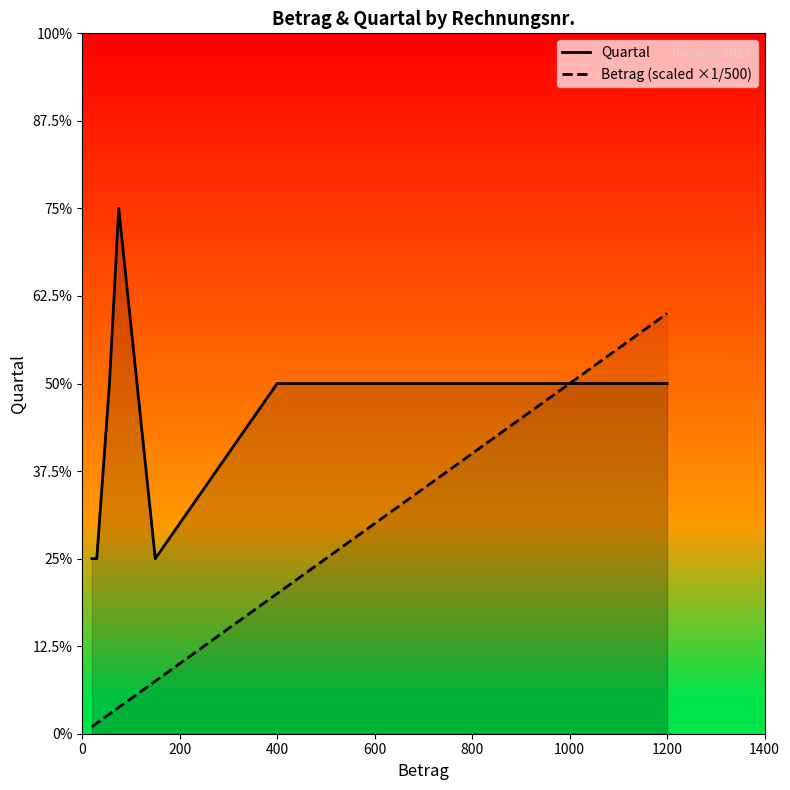

What are all the series names shown in the legend?

Quartal, Betrag (scaled ×1/500)